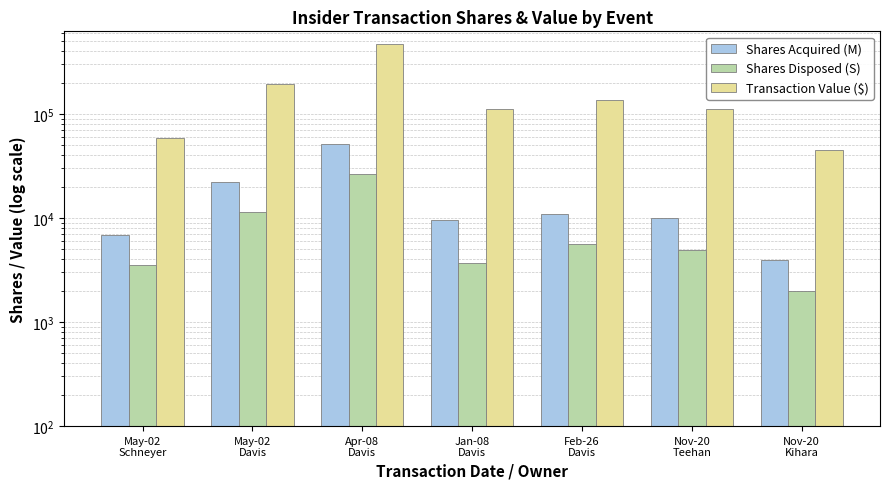

Read the Shares Acquired (M) value at May-02
Davis, to the nearest 50.

22400